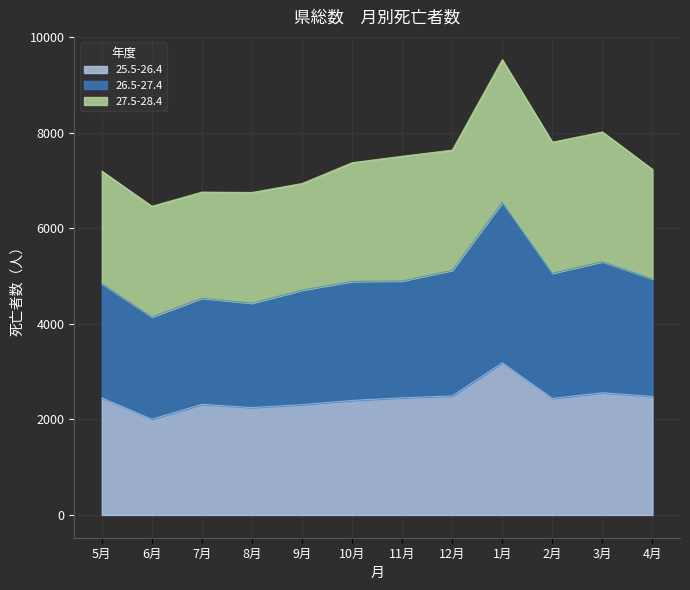

Does the chart have visible grid lines?

Yes